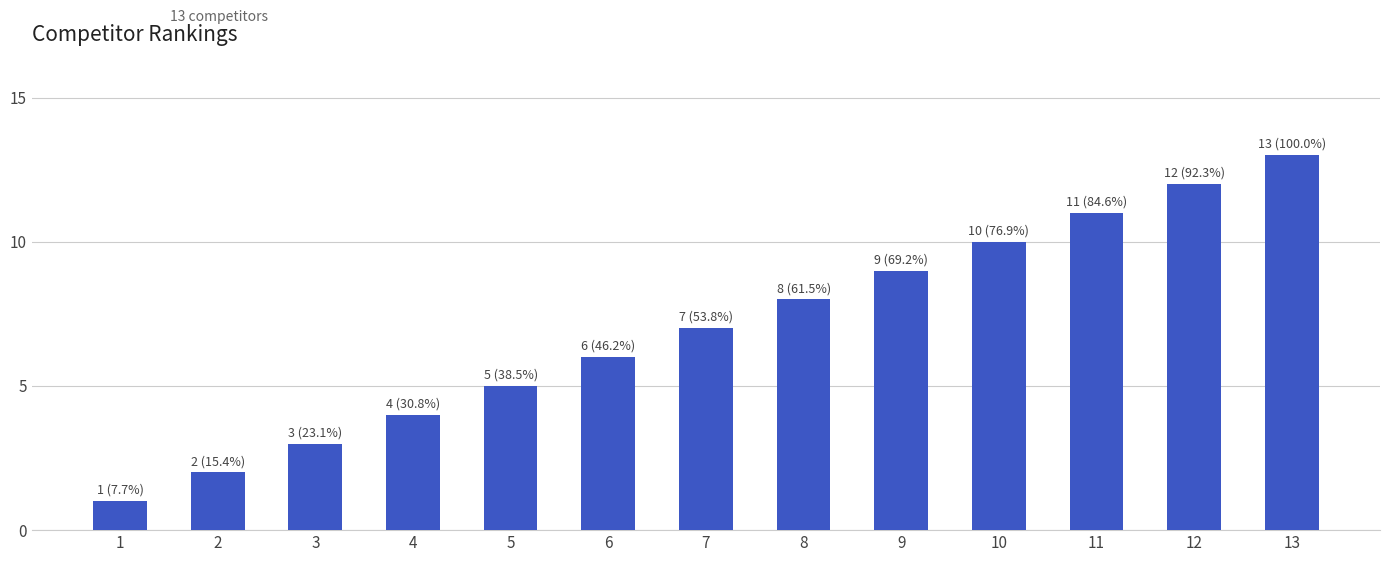

What is the value of the 7th bar from the left?

7